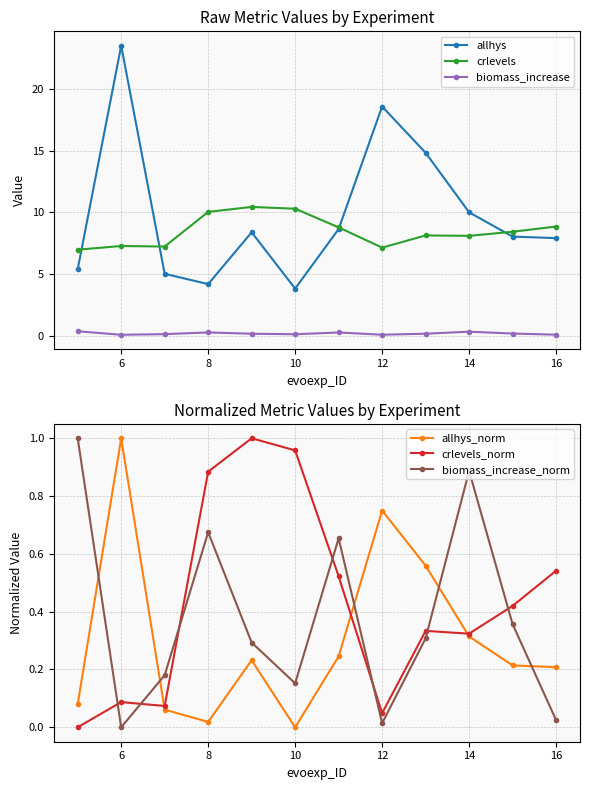

Where is the first local minimum for biomass_increase_norm?

6